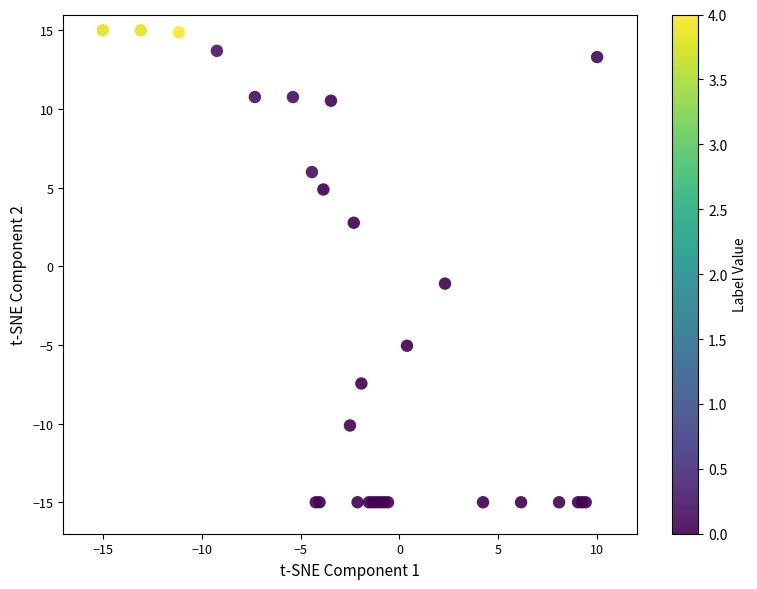

What Y value in the scatter plot is closest to 0?

-1.1